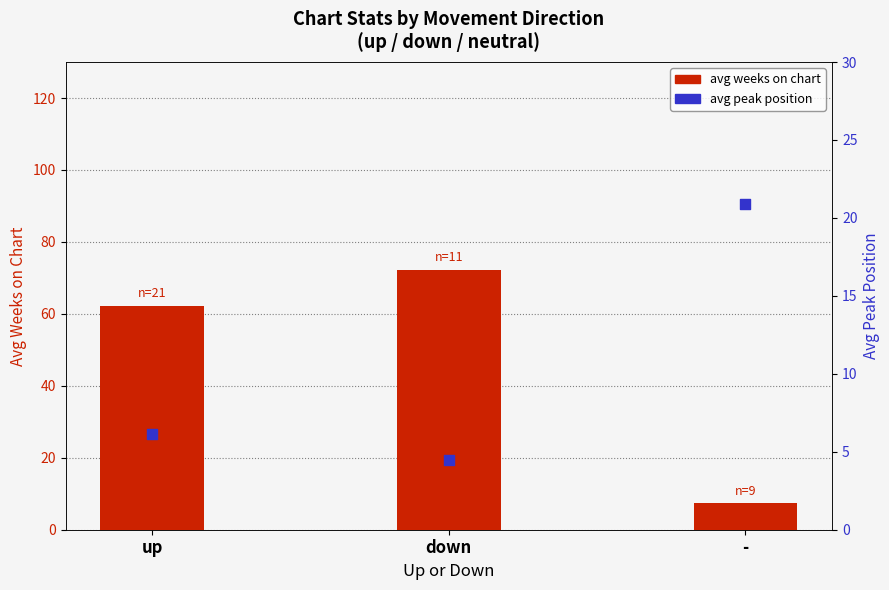

Which series has the largest Y range (max minus min)?

avg weeks on chart